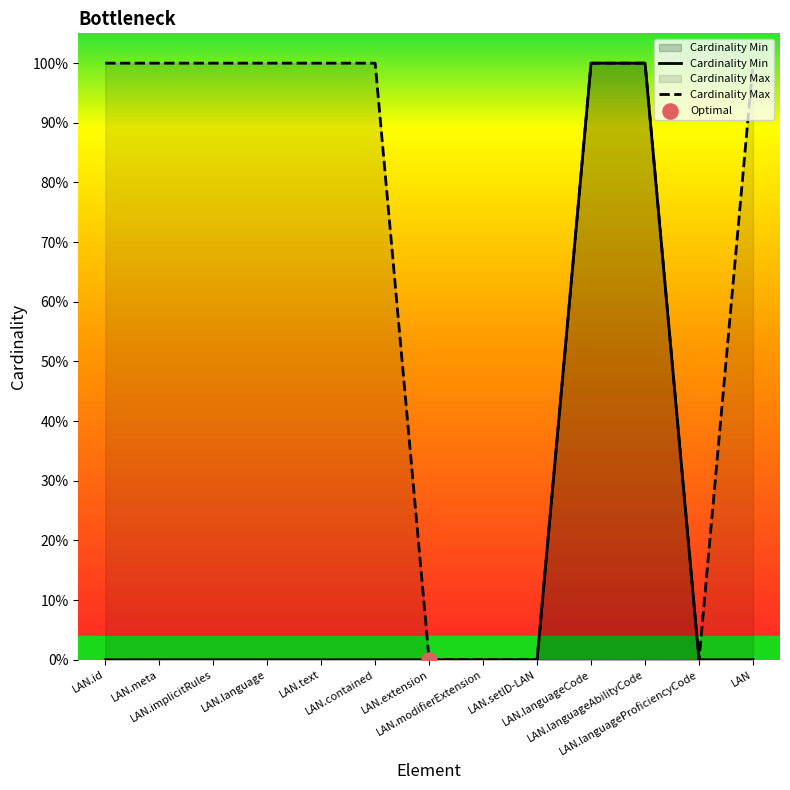

Which series contains the highest Y value?

Cardinality Min